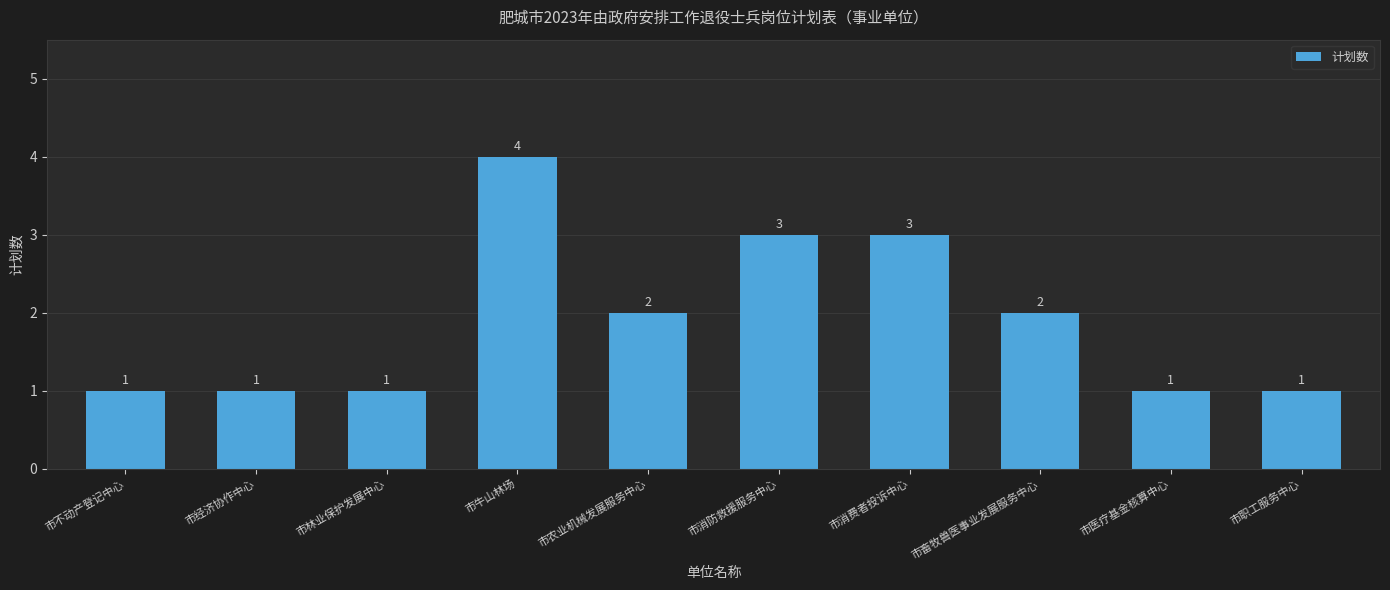

How many values are between 1 and 3?

9